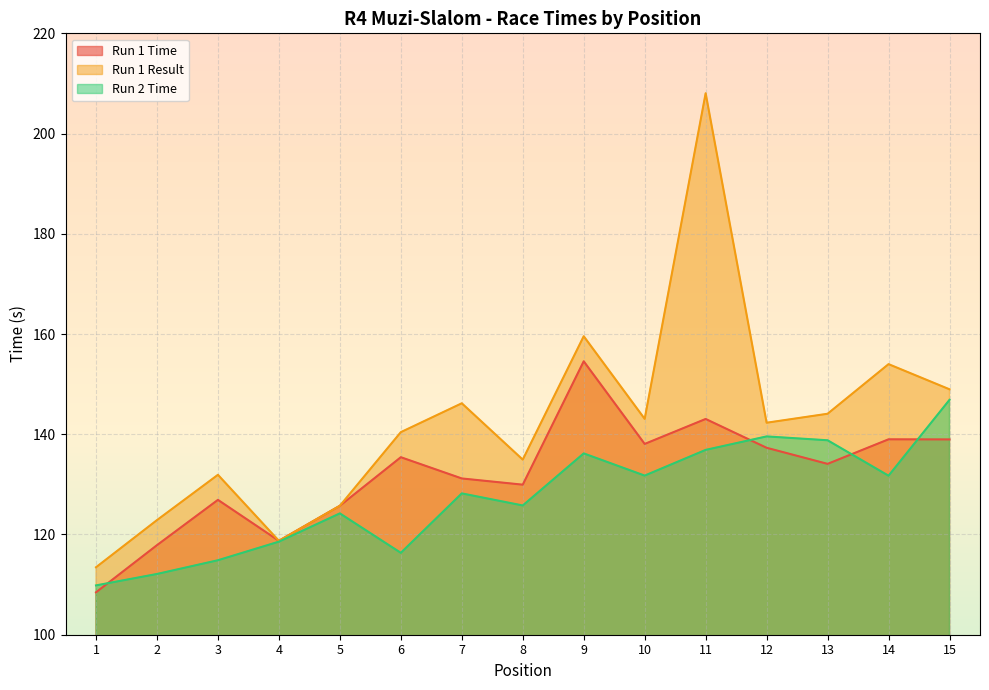

True or false: Run 2 Time and Run 1 Result intersect in this chart.

False